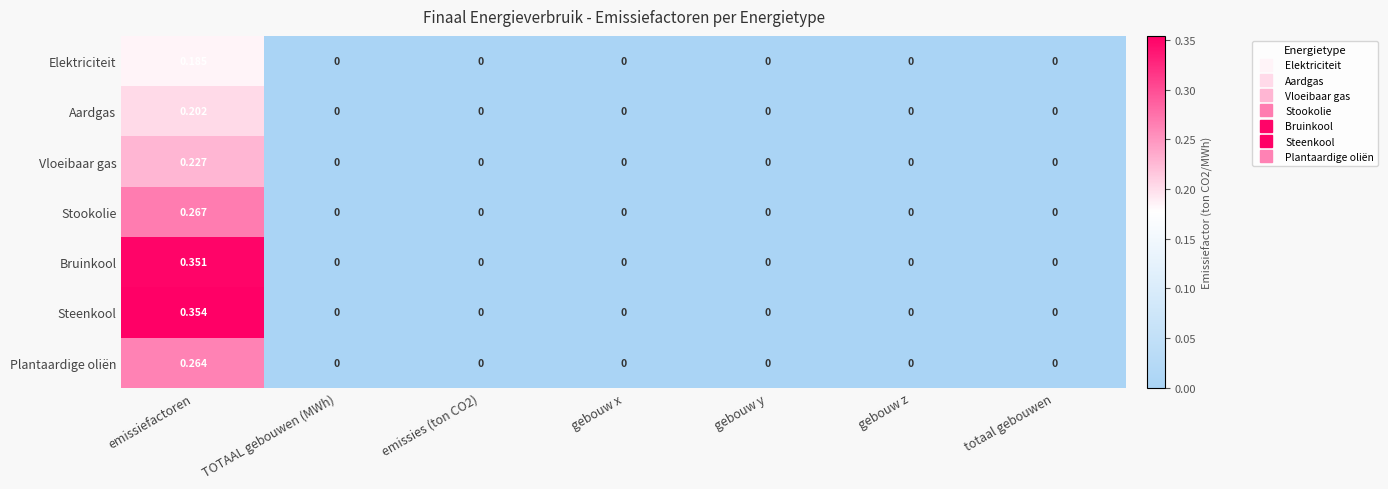

List the series in order of their peak value, highest first.

Steenkool, Bruinkool, Stookolie, Plantaardige oliën, Vloeibaar gas, Aardgas, Elektriciteit